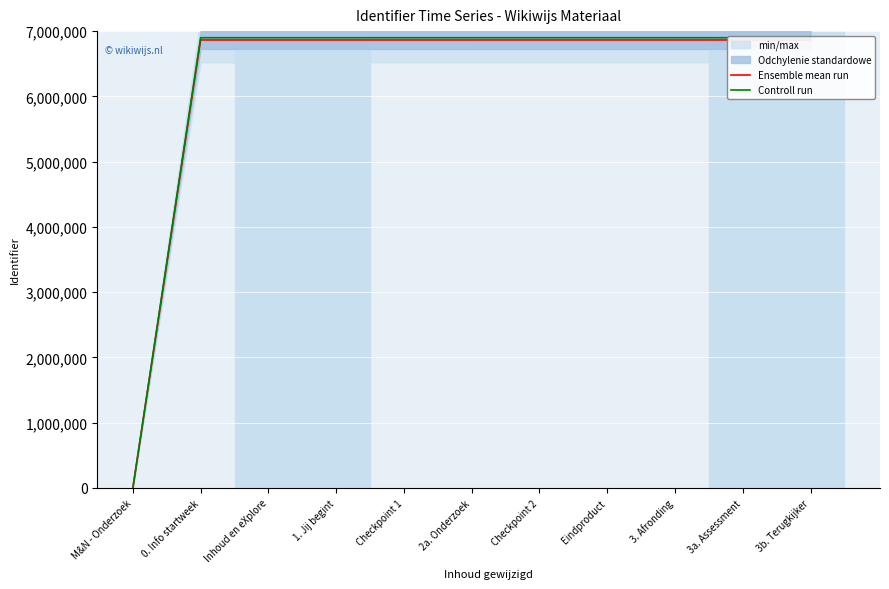

Which series has the widest spread of values?

Controll run